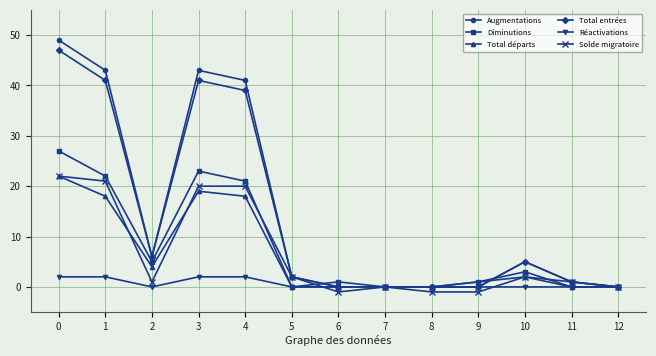

True or false: Augmentations has a value of 0 at 12.

True